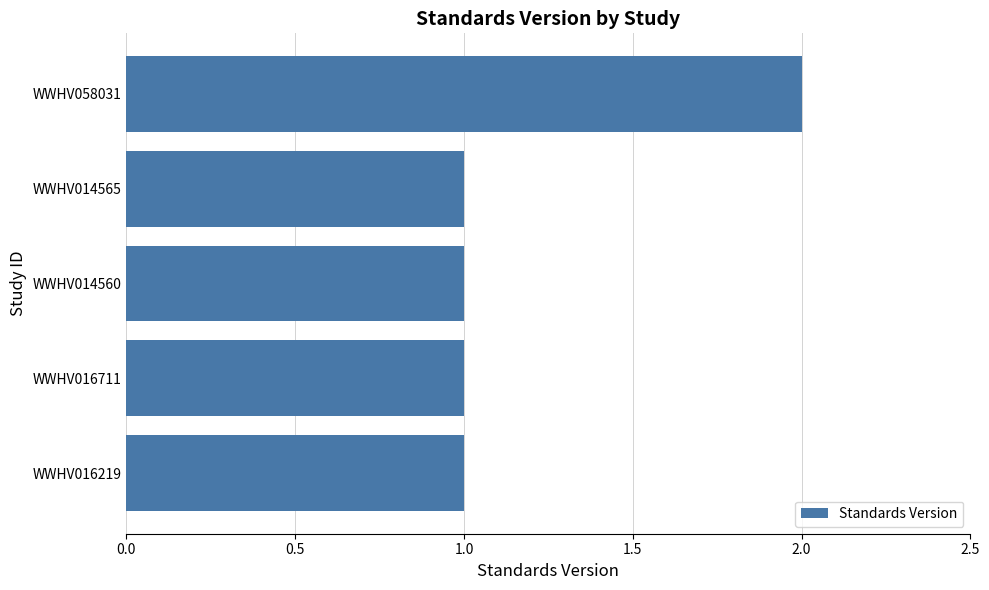

Reading bottom to top, extract all data points from this chart.

WWHV016219=1	WWHV016711=1	WWHV014560=1	WWHV014565=1	WWHV058031=2